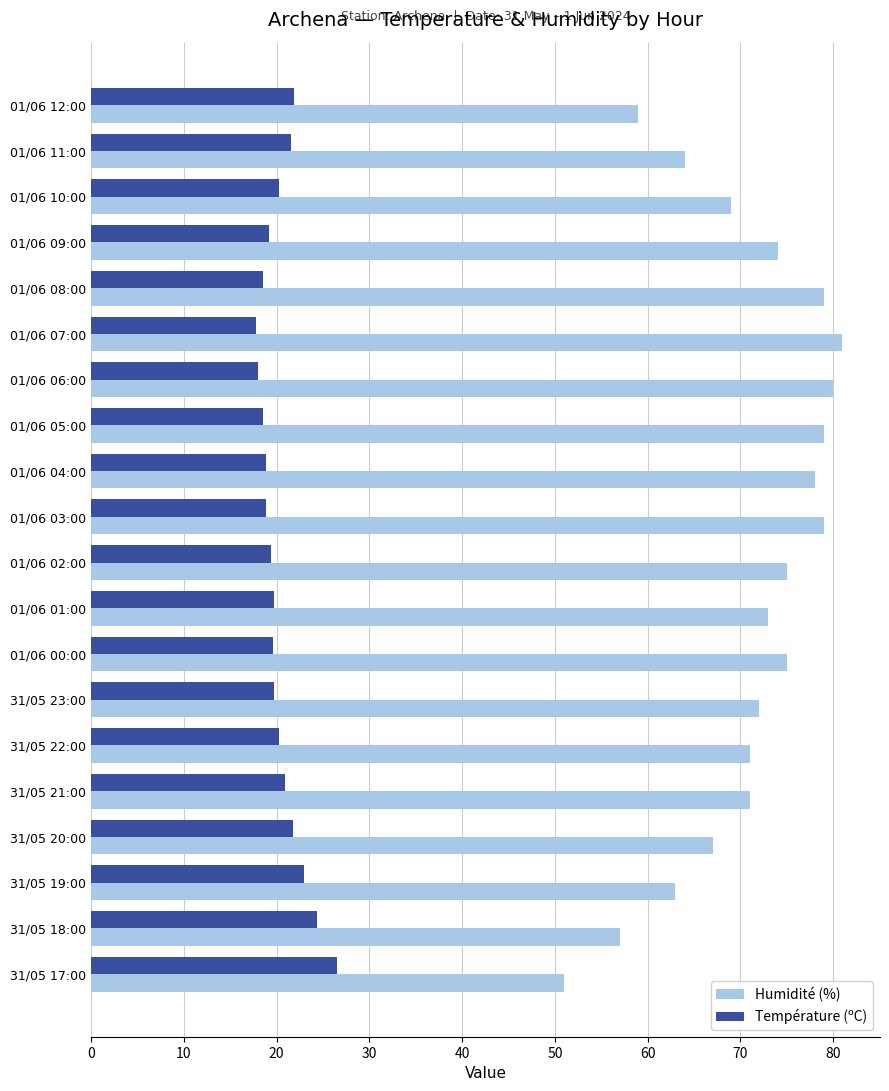

What is the total value across all series at 31/05 17:00?

77.5